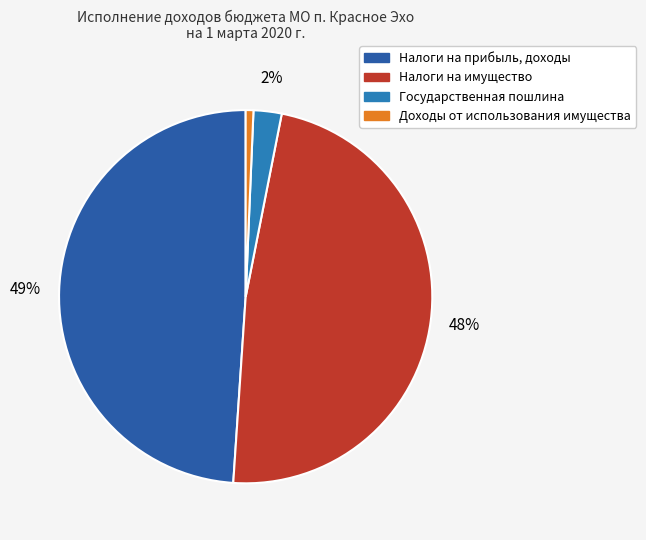

The Налоги на прибыль, доходы slice represents 55% of the pie. True or false?

False